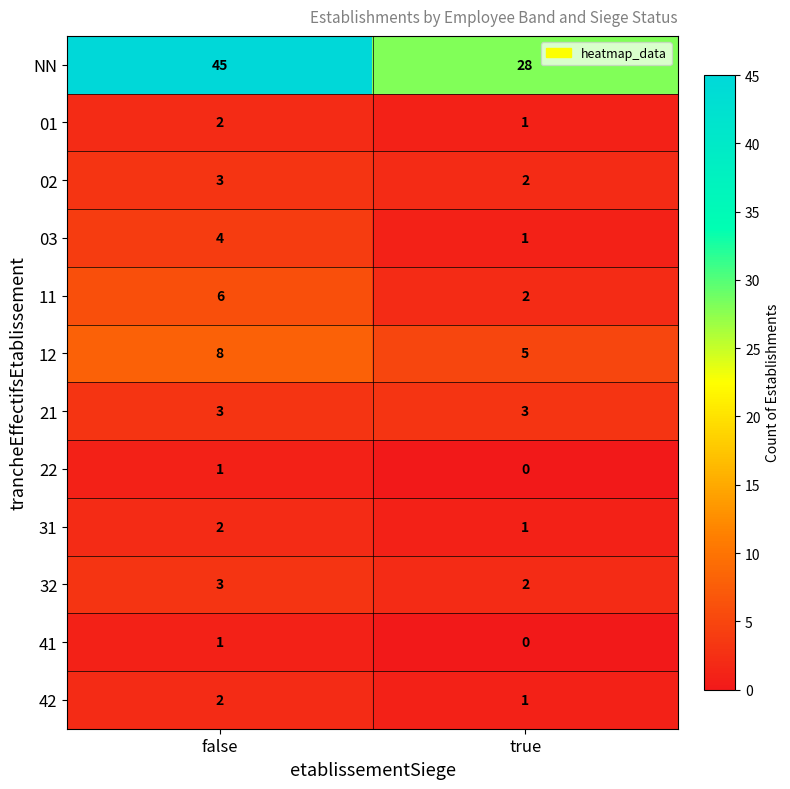

The 21 series shows 3 at true. True or false?

True